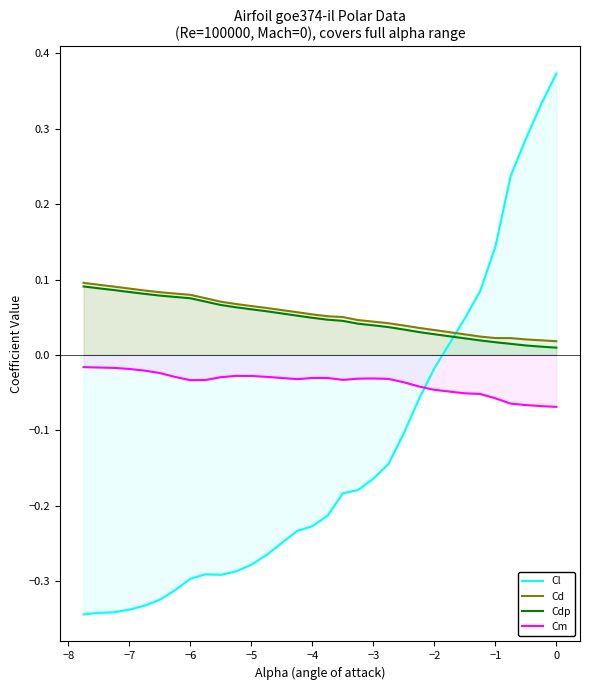

Does the chart have visible grid lines?

No